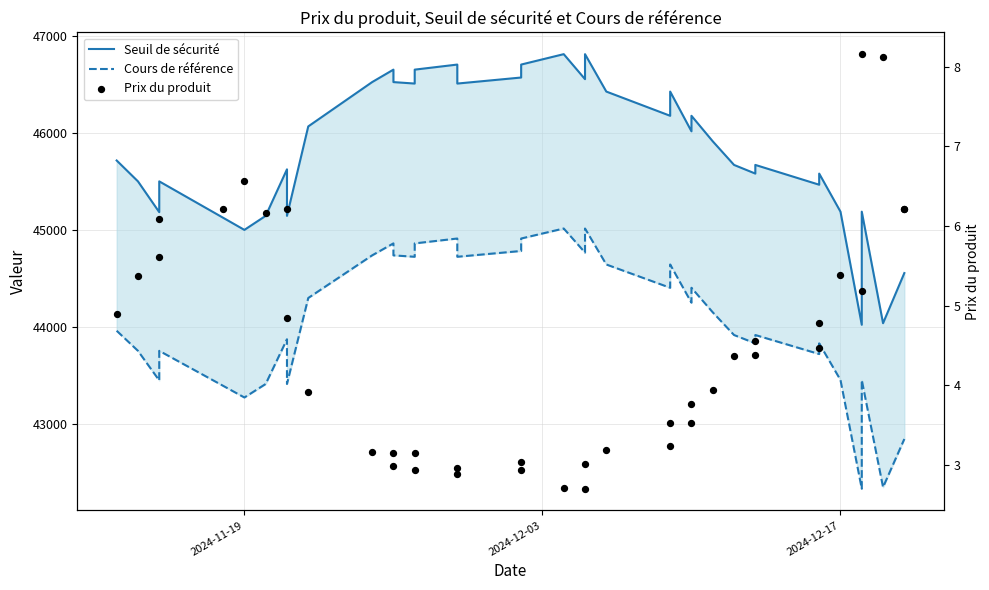

Which series has the widest spread of Y values?

Seuil de sécurité